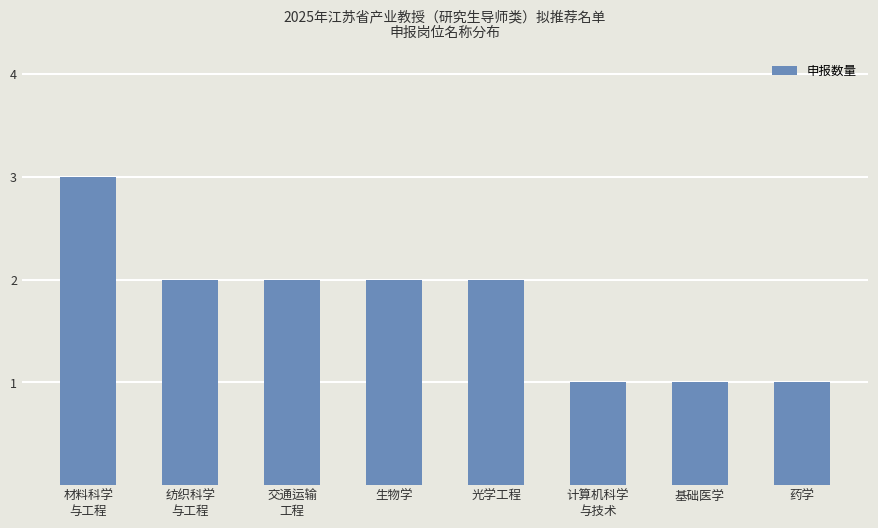

Does the chart contain any negative values?

No